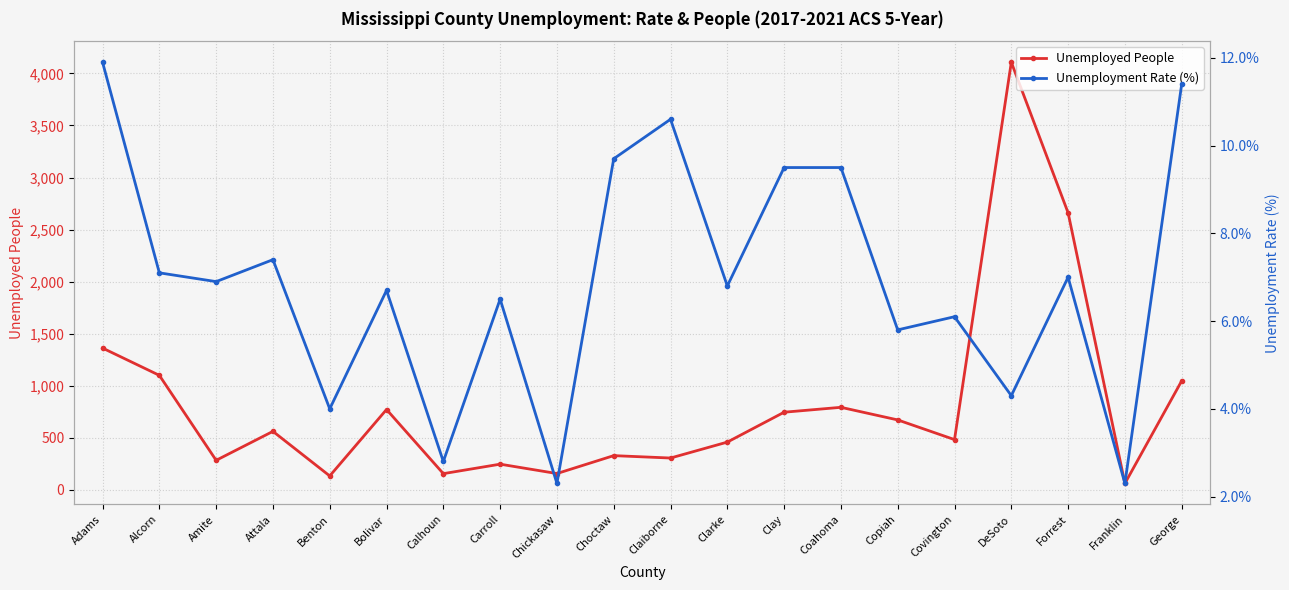

Rank the categories by Unemployed People value from highest to lowest.

DeSoto, Forrest, Adams, Alcorn, George, Coahoma, Bolivar, Clay, Copiah, Attala, Covington, Clarke, Choctaw, Claiborne, Amite, Carroll, Chickasaw, Calhoun, Benton, Franklin